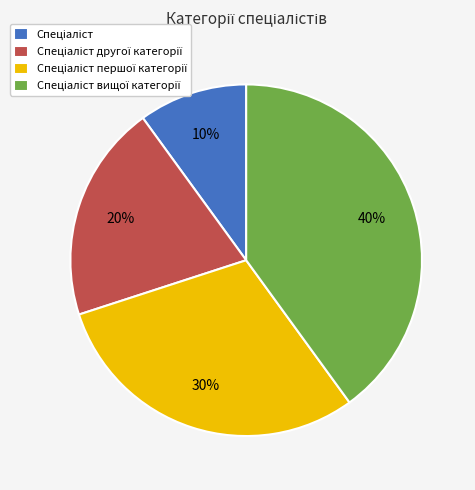

Is there any slice that represents more than half of the pie?

No